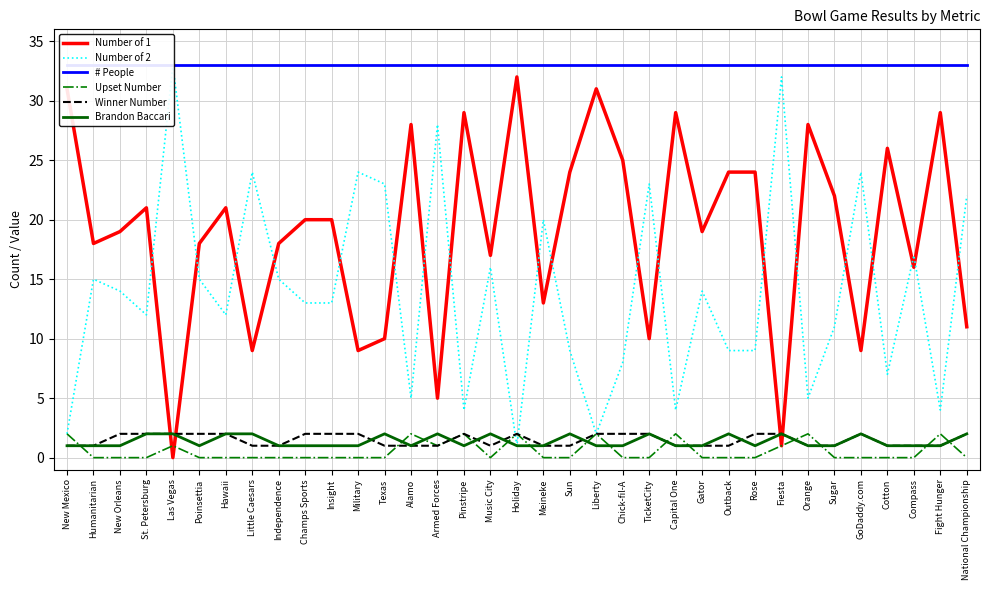

What is the label of the 4th point from the right?

Cotton